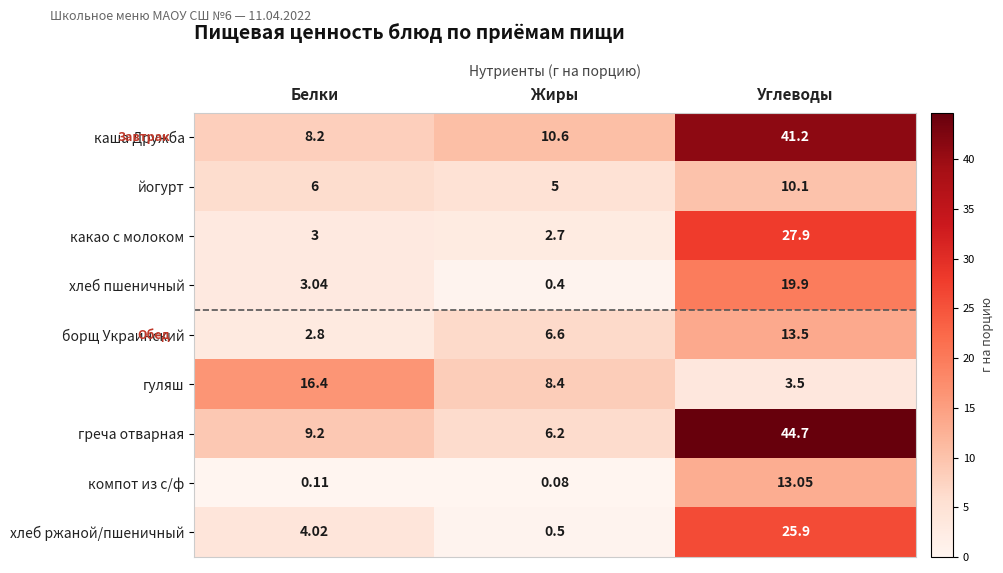

Rank the series by their maximum value, from lowest to highest.

йогурт, компот из с/ф, борщ Украинский, гуляш, хлеб пшеничный, хлеб ржаной/пшеничный, какао с молоком, каша Дружба, греча отварная